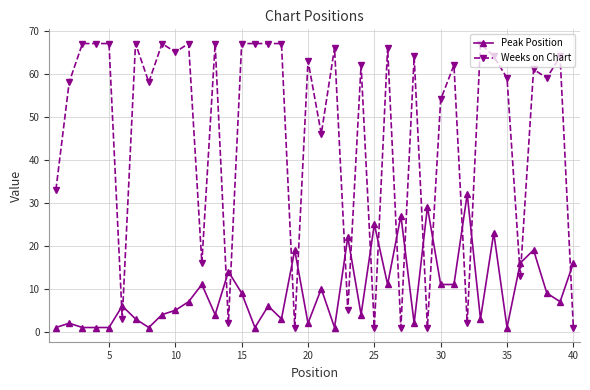

Reading left to right, transcribe all the data shown in this chart.

Peak Position: 1	2	1	1	1	6	3	1	4	5	7	11	4	14	9	1	6	3	19	2	10	1	22	4	25	11	27	2	29	11	11	32	3	23	1	16	19	9	7	16
Weeks on Chart: 33	58	67	67	67	3	67	58	67	65	67	16	67	2	67	67	67	67	1	63	46	66	5	62	1	66	1	64	1	54	62	2	67	64	59	13	61	59	64	1